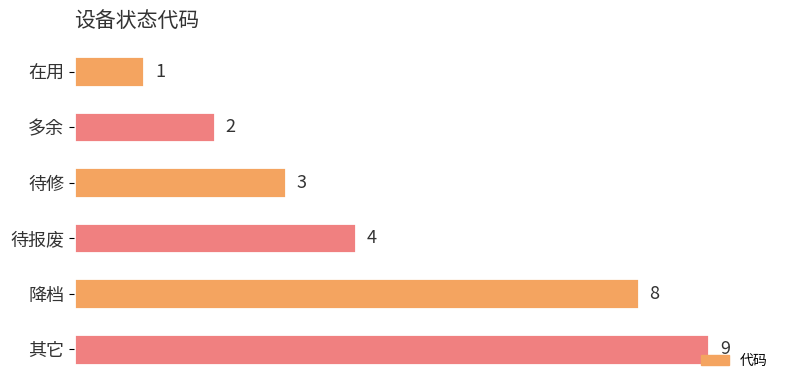

Does the chart contain any negative values?

No